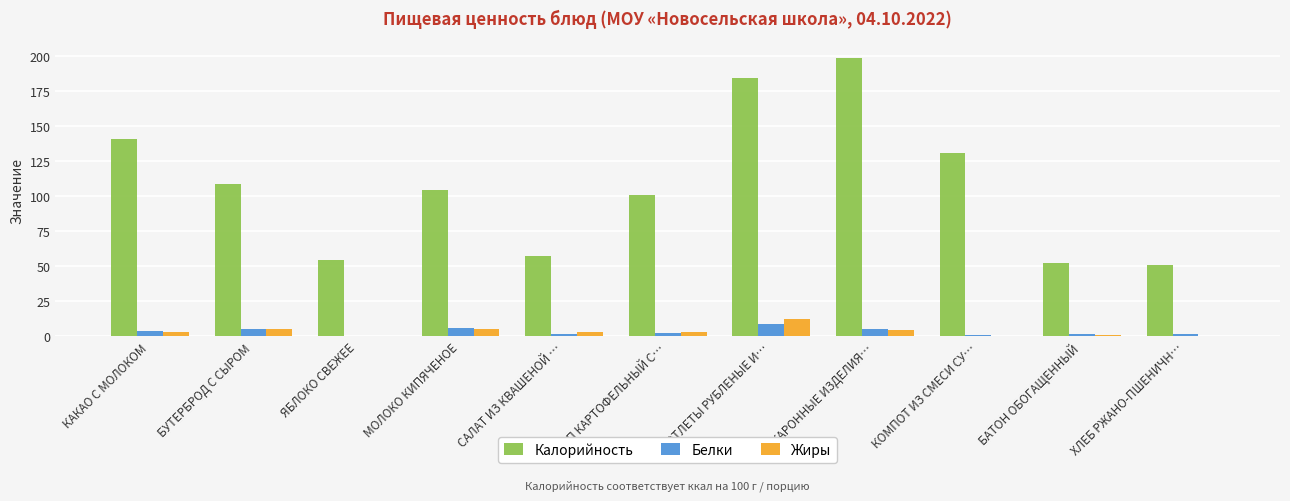

Is the value of Калорийность at ХЛЕБ РЖАНО-ПШЕНИЧН… greater than the value of Жиры at САЛАТ ИЗ КВАШЕНОЙ …?

Yes